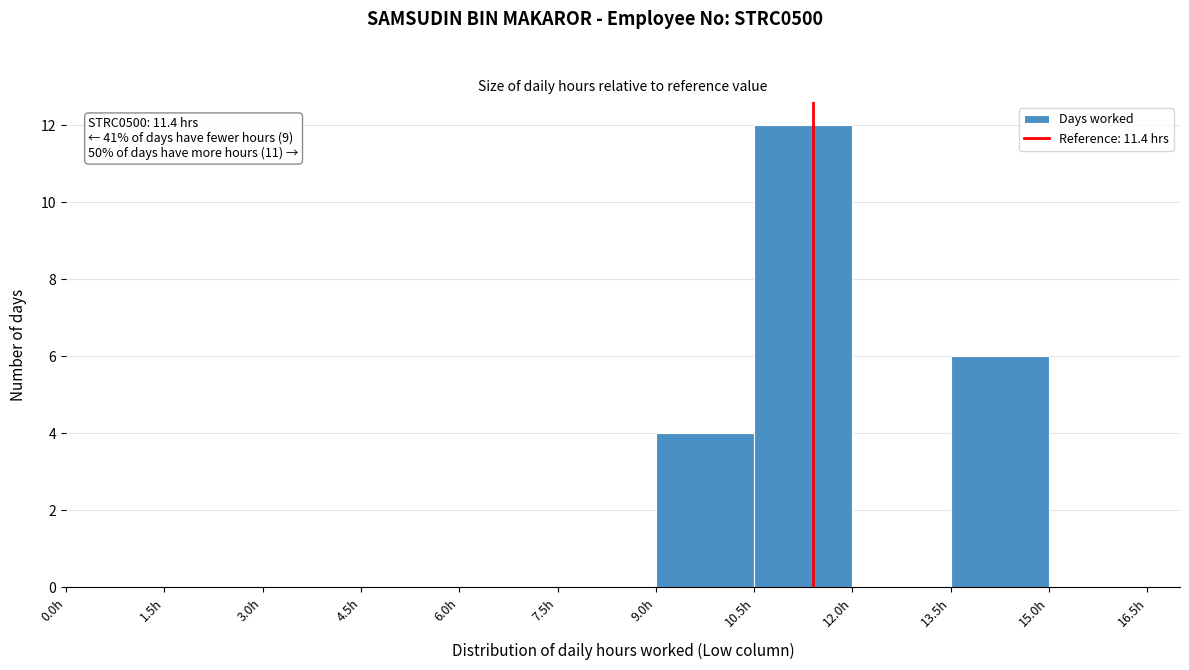

Over which range of the x-axis is the bar tallest?

10.5 to 12.0